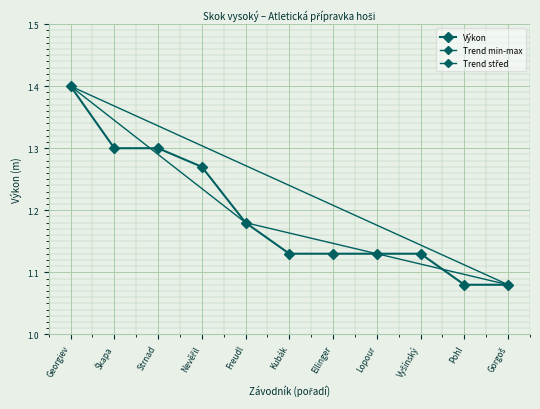

List the labels in order of value, smallest first.

Pohl, Gorgoš, Kubák, Ellinger, Lopour, Vyšínský, Freudl, Nevěřil, Škapa, Strnad, Georgiev